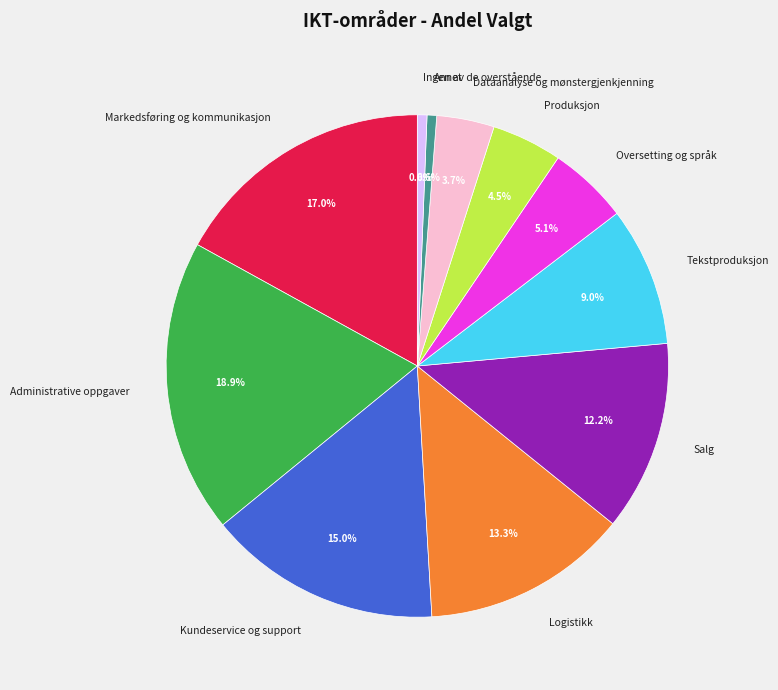

Between Produksjon and Salg, which is larger?

Salg